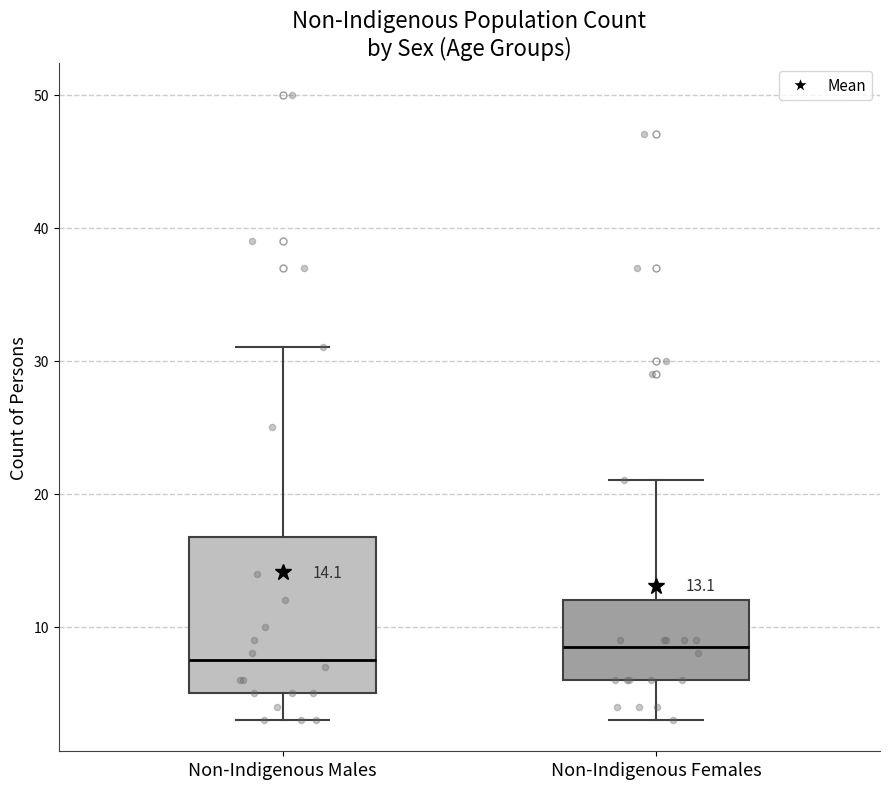

Which box is the tallest, from its lower edge to its upper edge?

Non-Indigenous Males